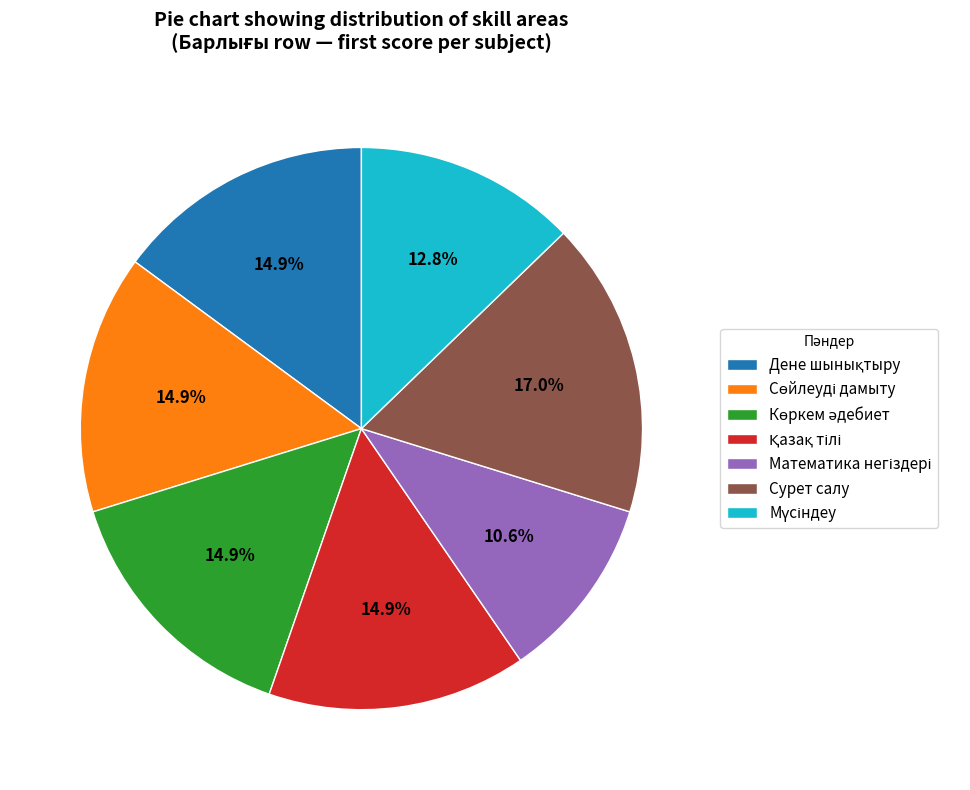

How many segments does this pie chart have?

7